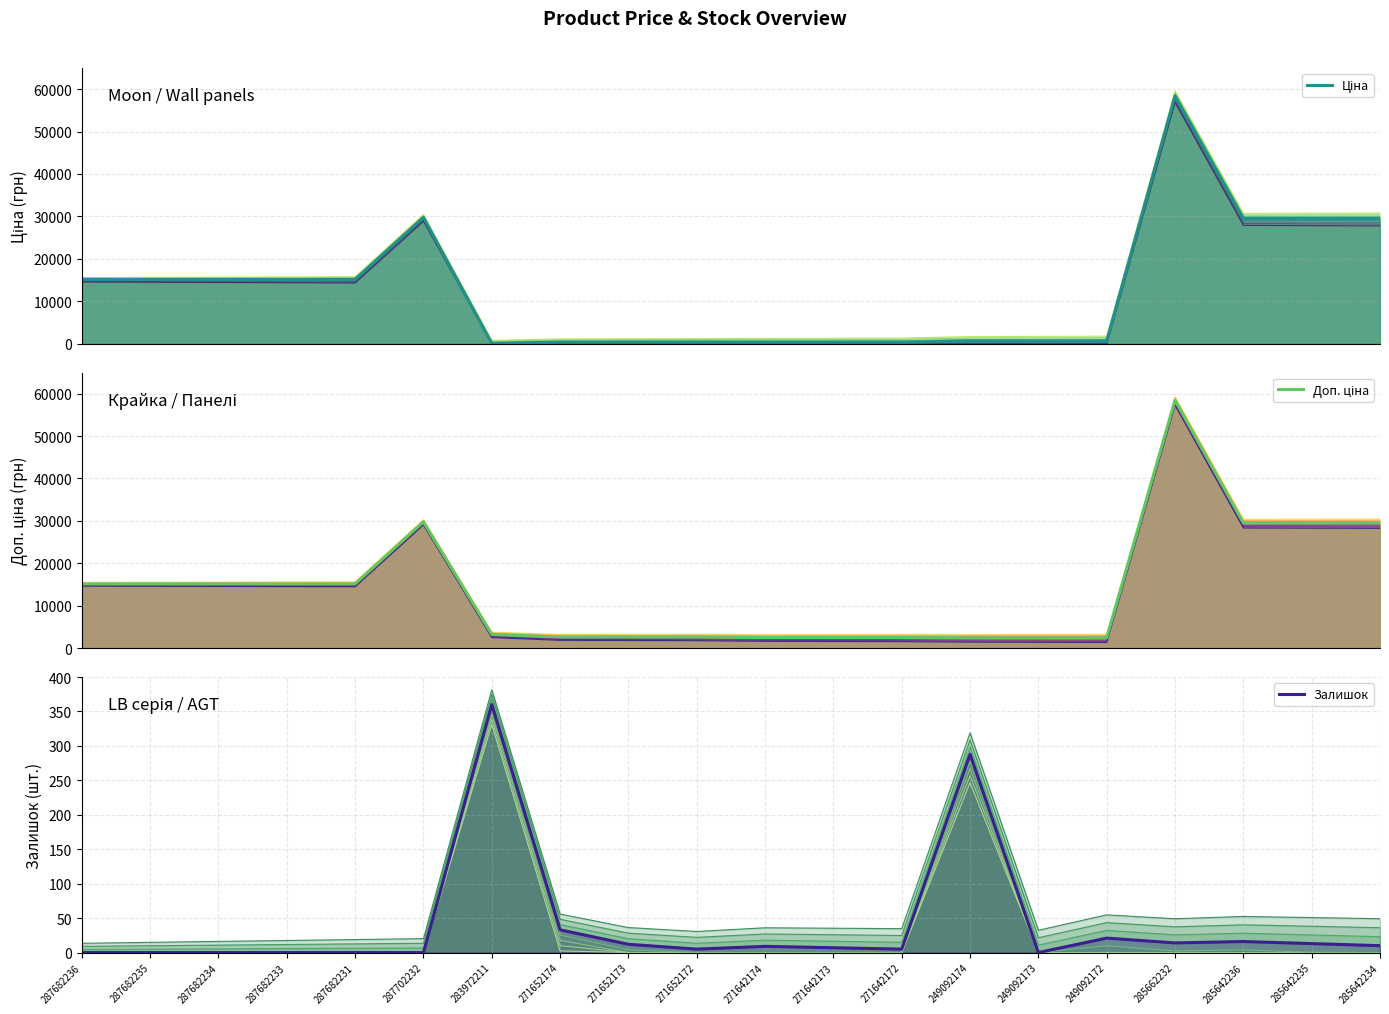

At which category does Ціна reach its first local peak?

287702232